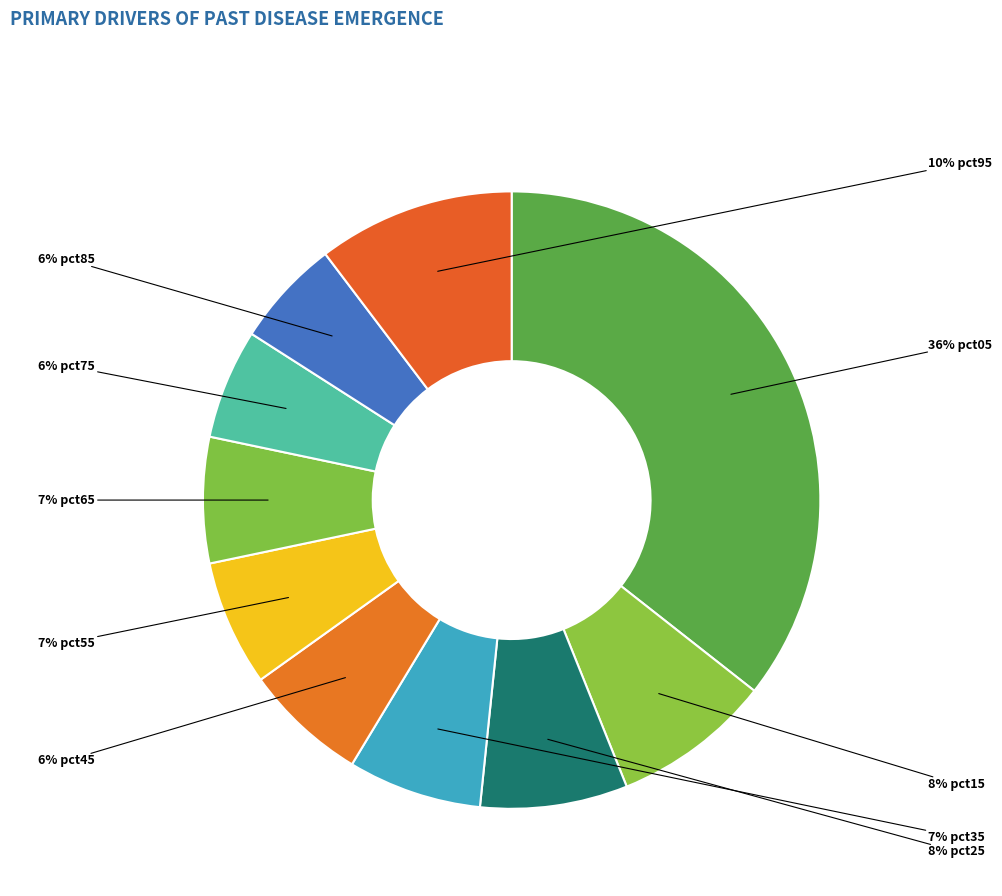

How many segments does this pie chart have?

10